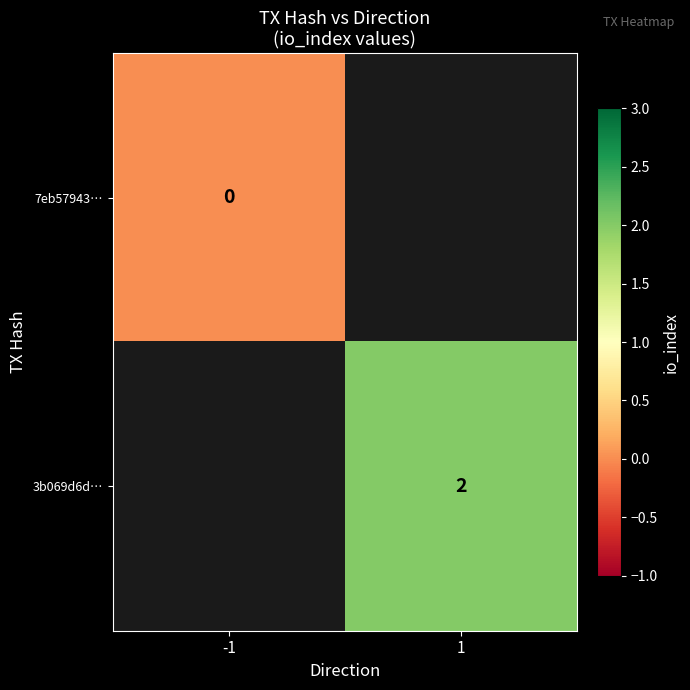

Is it true that 3b069d6d… equals 2 at 1?

True